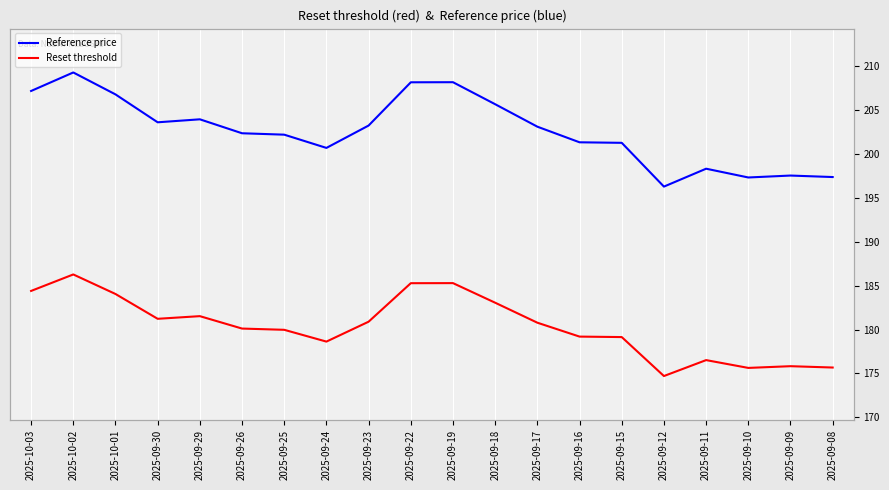

Which series changed the most between 2025-10-02 and 2025-10-01?

Reference price